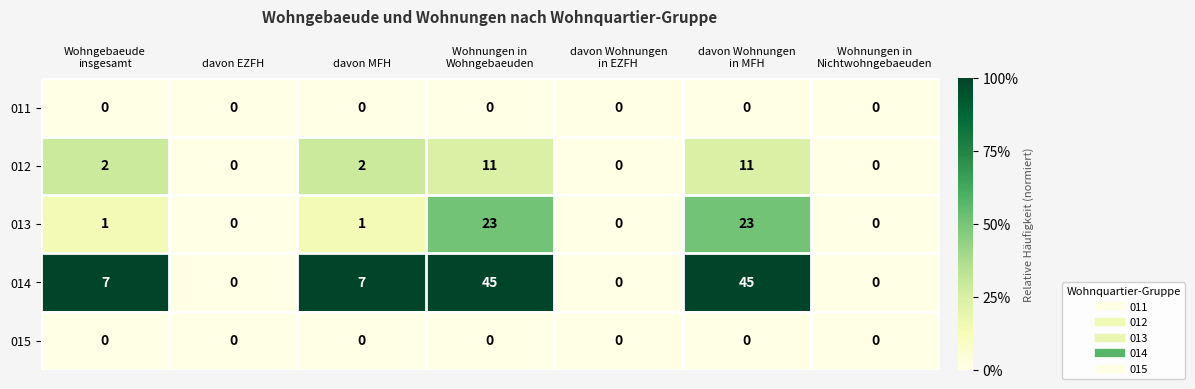

What is the difference between the maximum and minimum values in the 013 series?

23